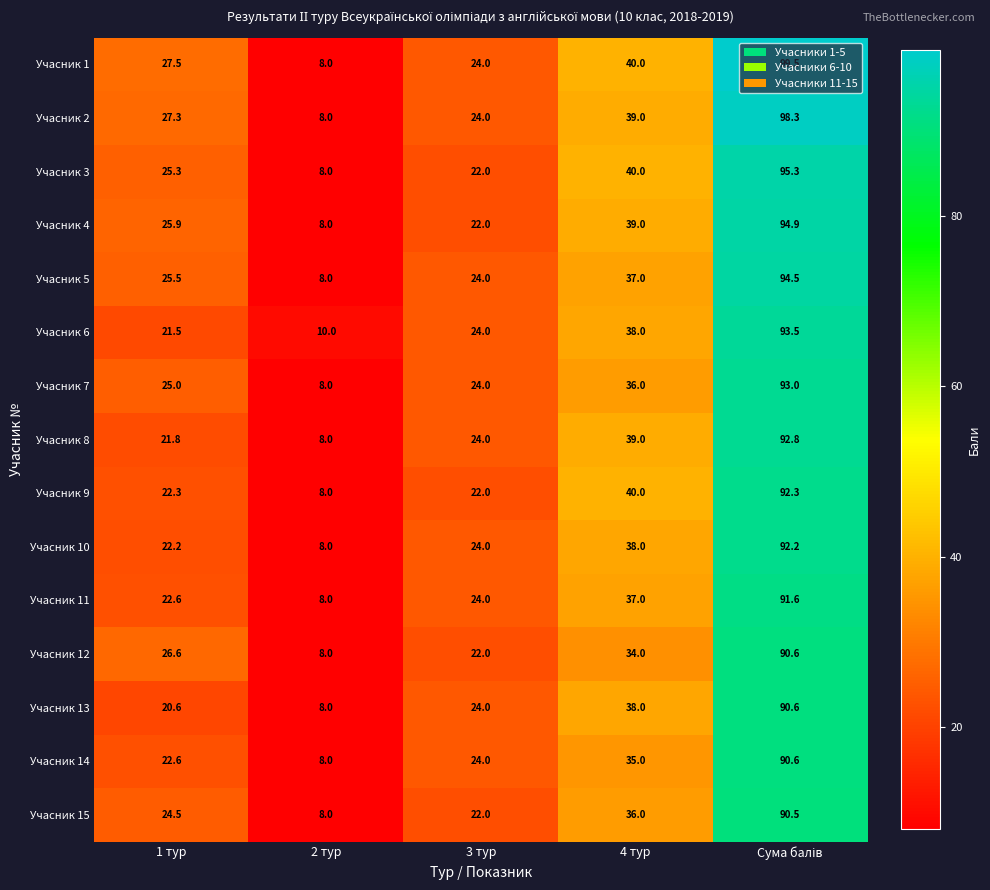

Between 1 тур and 3 тур, which series saw the biggest shift?

Учасник 12